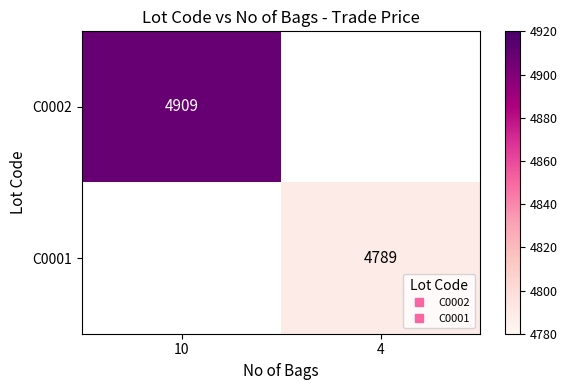

Which category has the highest value in the C0001 series?

10